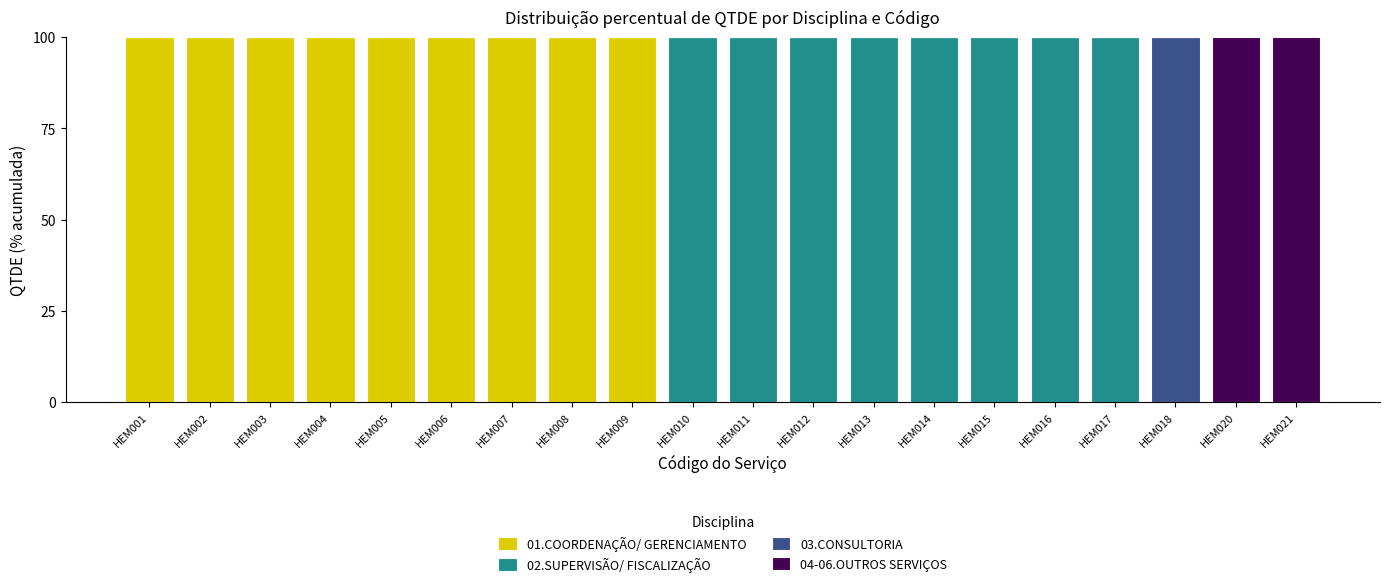

What is the maximum value for 01.COORDENAÇÃO/ GERENCIAMENTO?

100